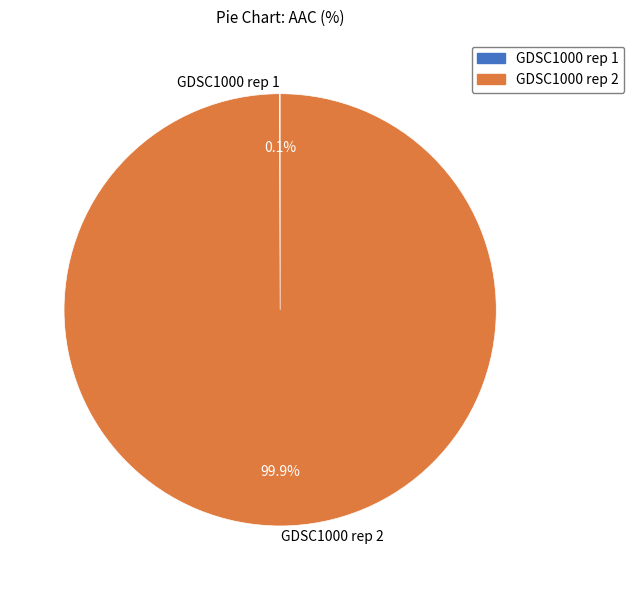

Which slice is the largest?

GDSC1000 rep 2